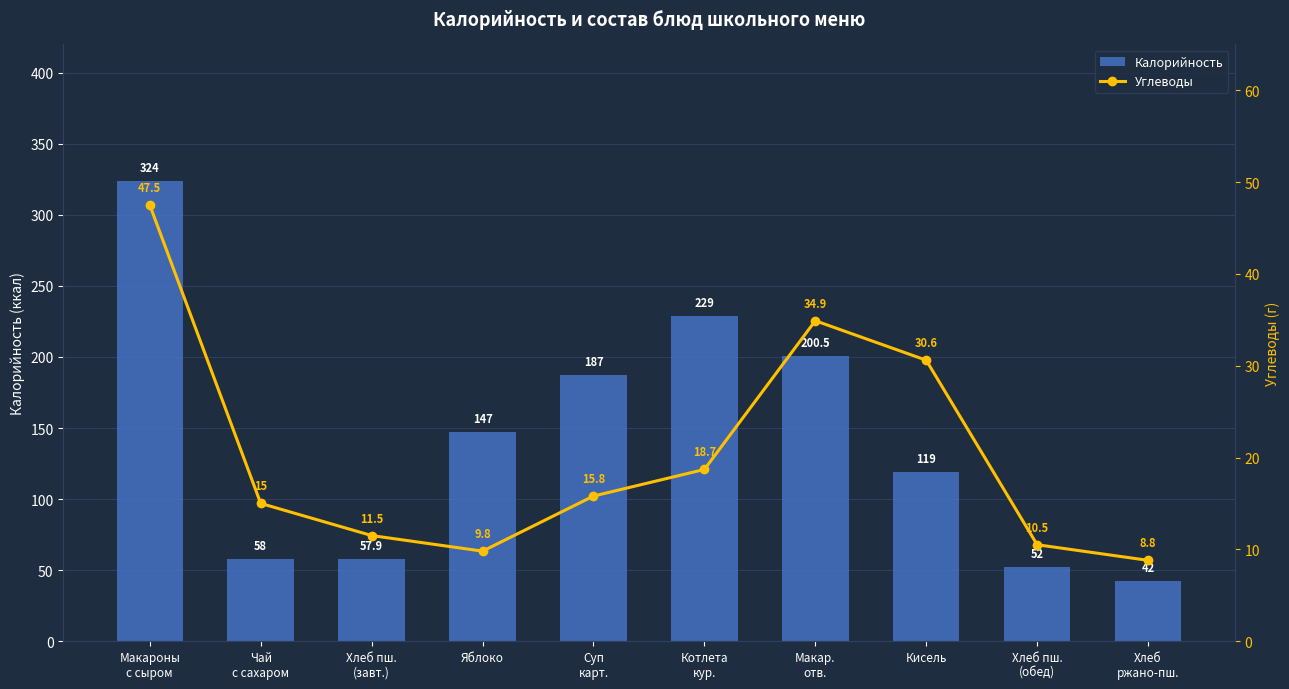

List the series in order of their overall mean, lowest first.

Углеводы, Калорийность